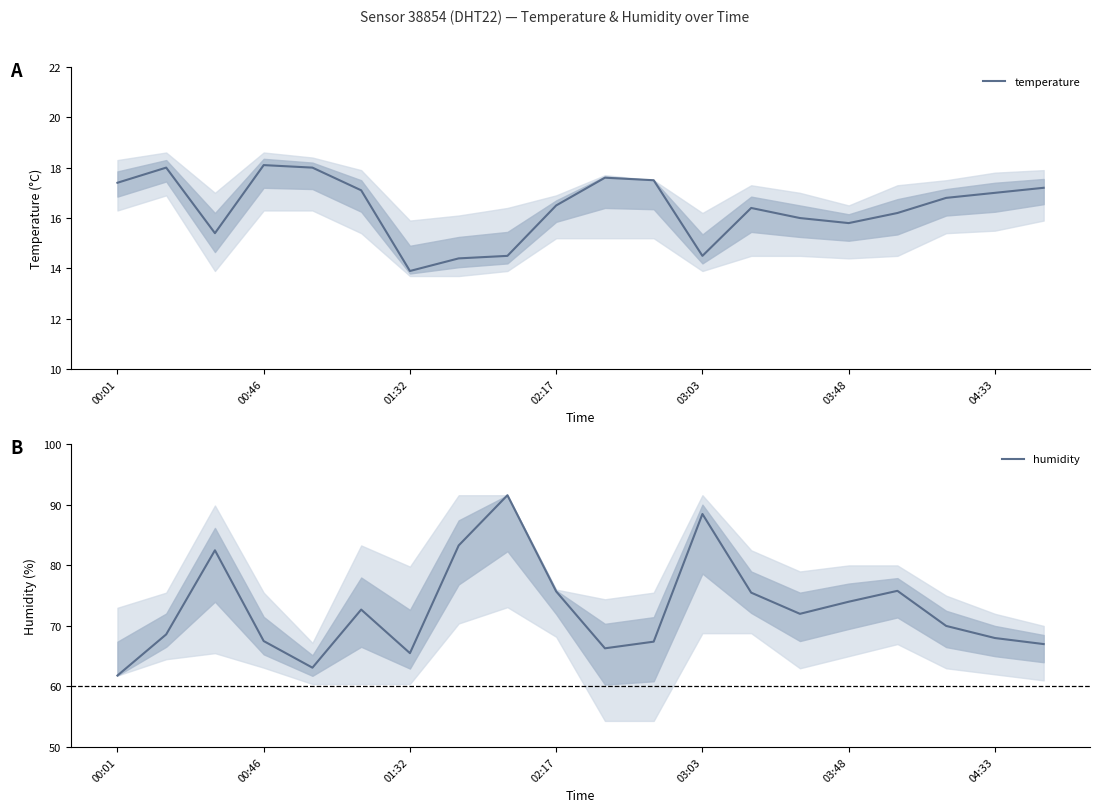

Reading left to right, extract all data points from this chart.

temperature: 17.4	18.0	15.4	18.1	18.0	17.1	13.9	14.4	14.5	16.5	17.6	17.5	14.5	16.4	16.0	15.8	16.2	16.8	17.0	17.2
humidity: 61.8	68.6	82.5	67.5	63.1	72.7	65.5	83.3	91.6	75.7	66.3	67.4	88.5	75.5	72.0	74.0	75.8	70.0	68.0	67.0